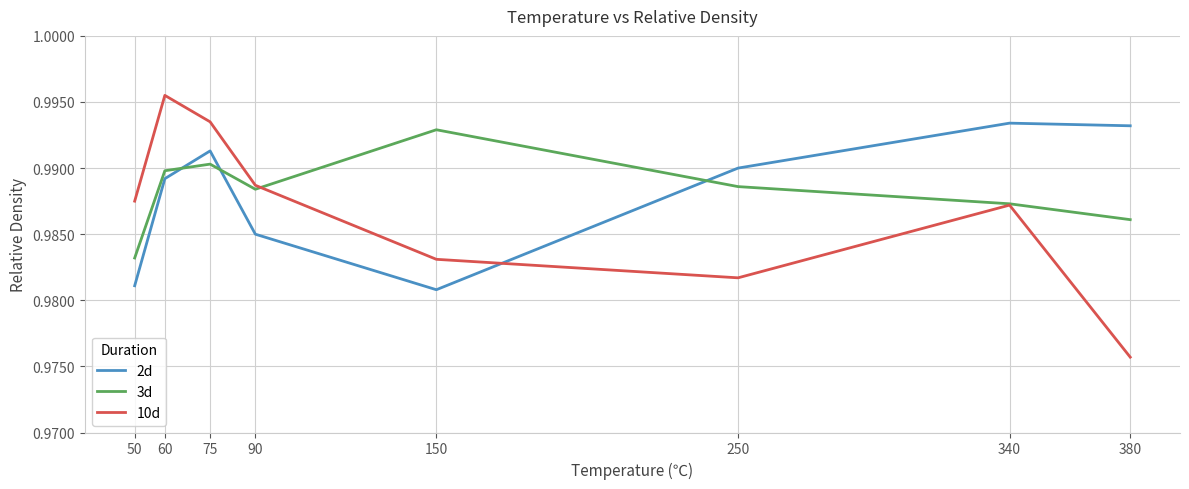

True or false: 10d has a value of 1.4 at 75.

False